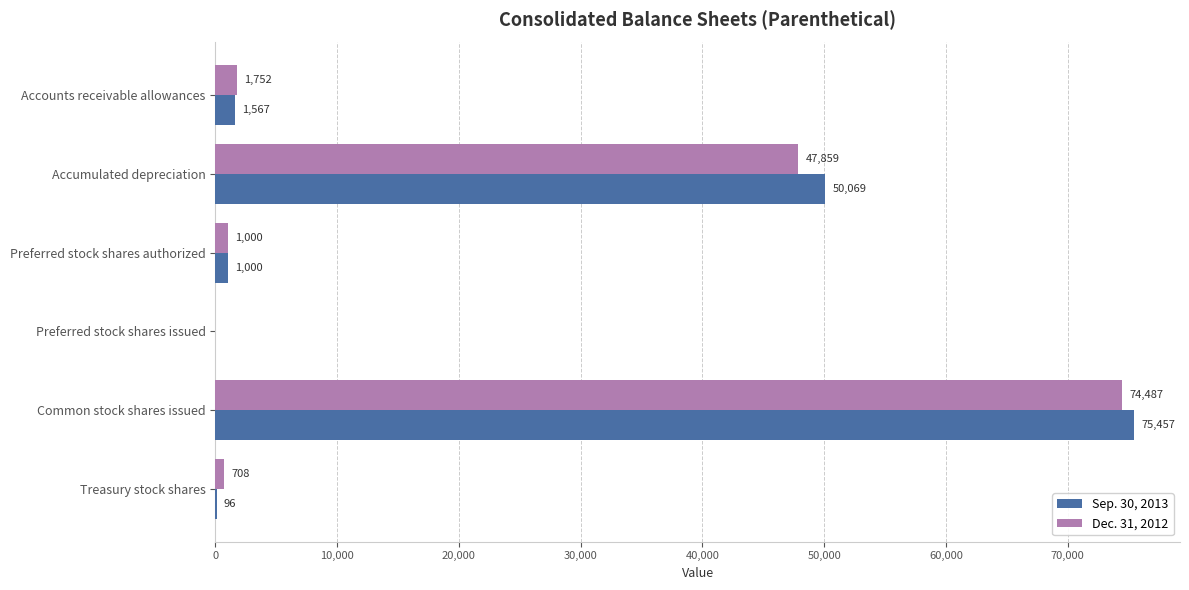

What is the sum of the Sep. 30, 2013 values at Accumulated depreciation and Preferred stock shares issued?

50069